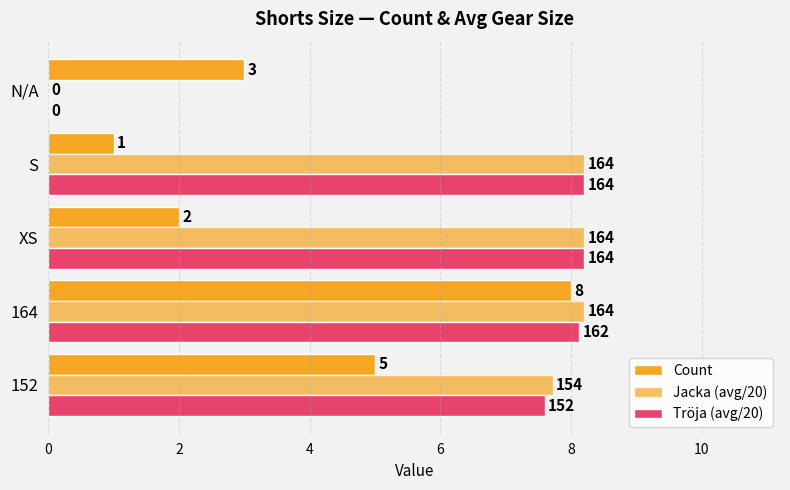

What is the difference between the second highest and second lowest values in the Tröja (avg/20) series?

0.6